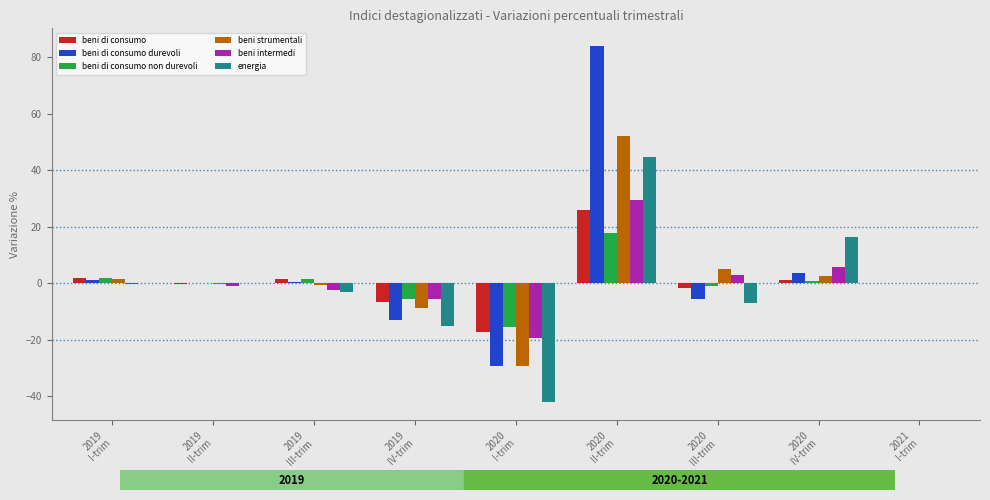

What is the difference between the beni strumentali values at 2020
IV-trim and 2019
IV-trim?

11.3